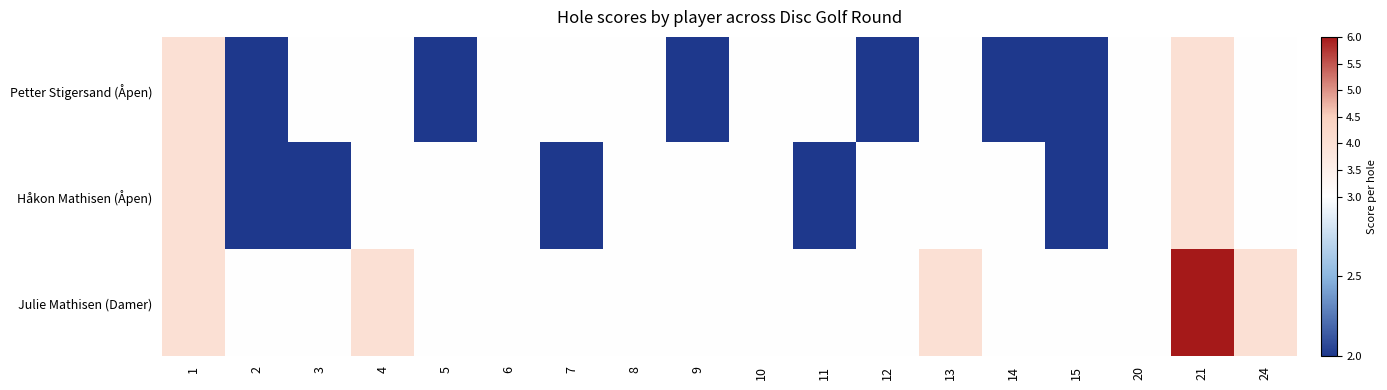

Reading left to right, what are all the values shown in this chart?

Petter Stigersand (Åpen): 1=4	2=2	3=3	4=3	5=2	6=3	7=3	8=3	9=2	10=3	11=3	12=2	13=3	14=2	15=2	20=3	21=4	24=3
Håkon Mathisen (Åpen): 1=4	2=2	3=2	4=3	5=3	6=3	7=2	8=3	9=3	10=3	11=2	12=3	13=3	14=3	15=2	20=3	21=4	24=3
Julie Mathisen (Damer): 1=4	2=3	3=3	4=4	5=3	6=3	7=3	8=3	9=3	10=3	11=3	12=3	13=4	14=3	15=3	20=3	21=6	24=4